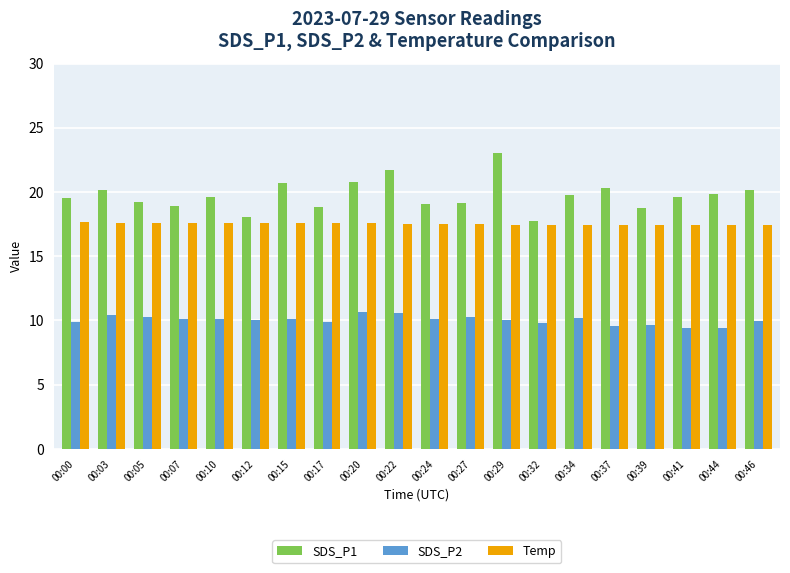

List the series in order of their peak value, highest first.

SDS_P1, Temp, SDS_P2